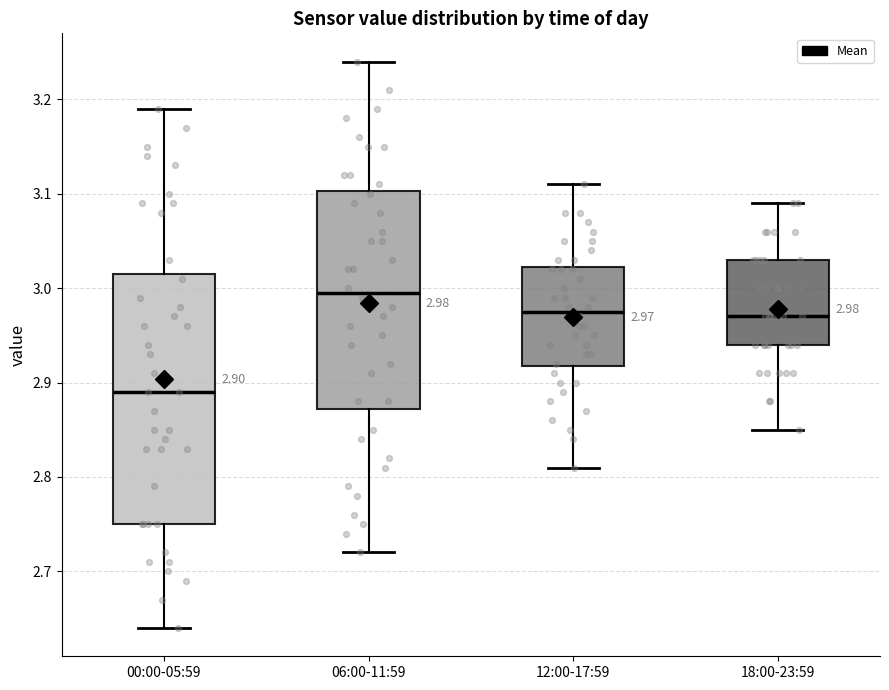

Which box has the highest median line?

06:00-11:59